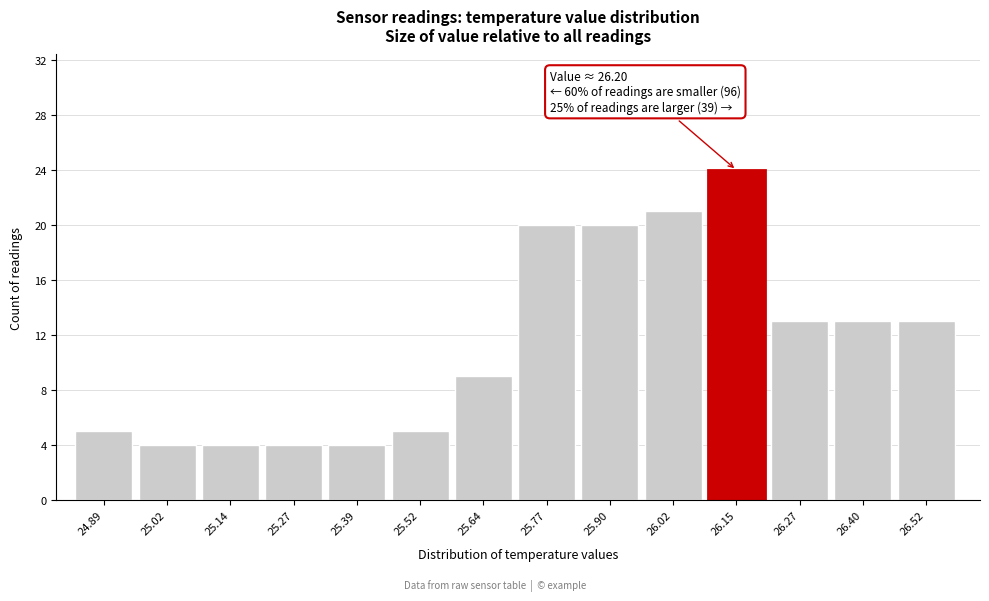

Reading left to right, extract all data points from this chart.

24.89=5	25.02=4	25.14=4	25.27=4	25.39=4	25.52=5	25.64=9	25.77=20	25.90=20	26.02=21	26.15=24	26.27=13	26.40=13	26.52=13